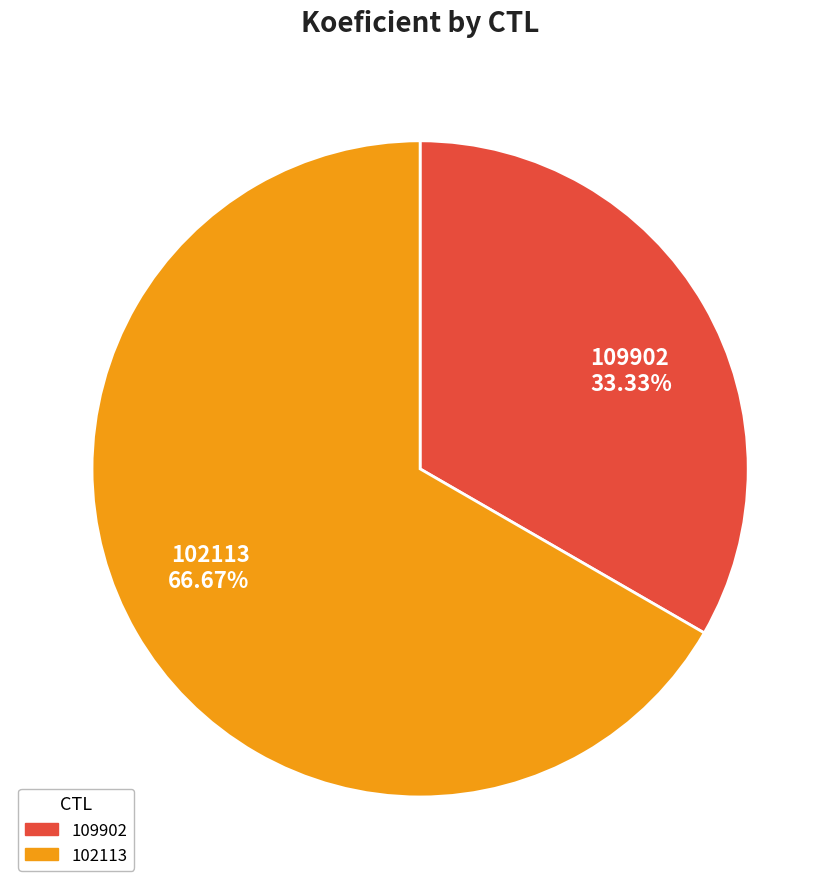

Does 102113 represent more than half of the total?

Yes